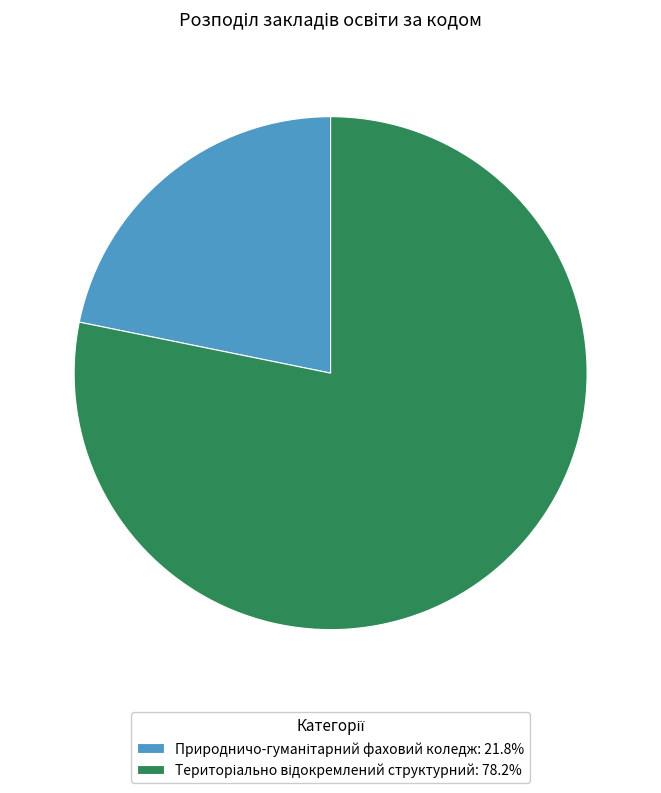

Is there any slice that represents more than half of the pie?

Yes